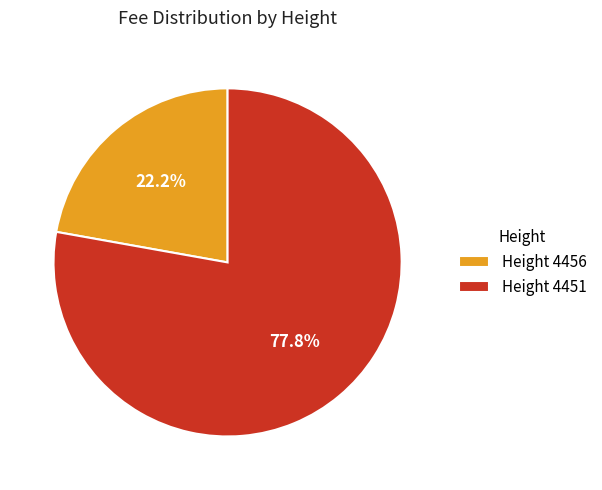

How many slices are in this pie chart?

2